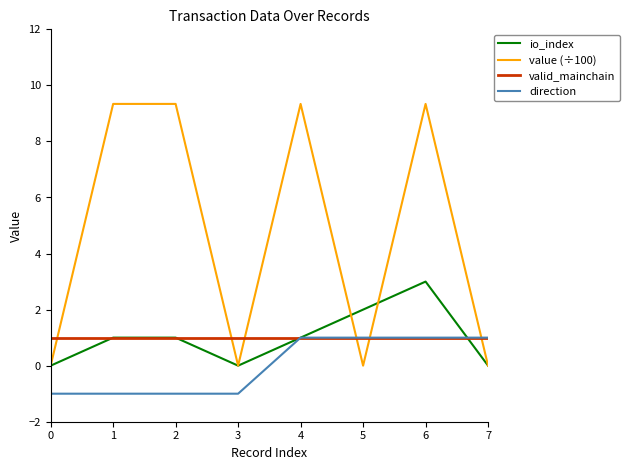

What is the total value across all series at 5?

4.0